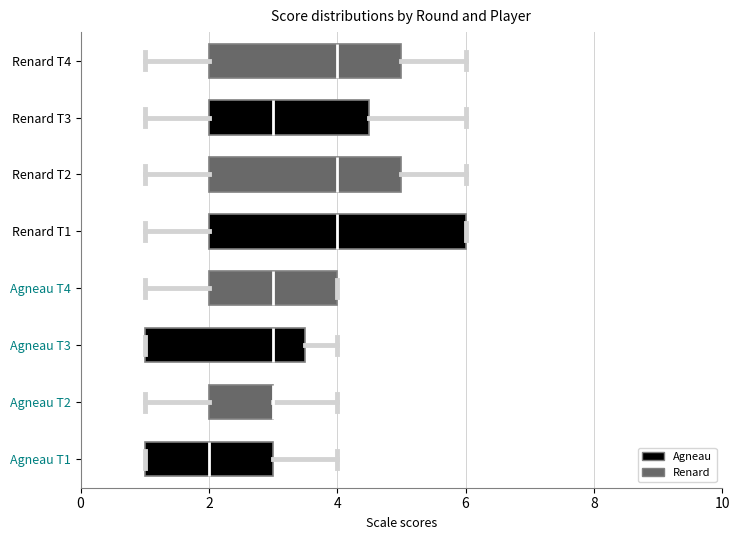

Reading bottom to top, transcribe this box plot: for each box, give where its median line is, the range the box spans, and where its two whiskers end, as read against the x-axis. The values are not printed on the chart, so give them approximately, as read against the axis.

Agneau T1: median 2.0, box 1.0 to 3.0, whiskers 1.0 to 4.0
Agneau T2: median 3.0 (drawn on the box's right edge), box 2.0 to 3.0, whiskers 1.0 to 4.0
Agneau T3: median 3.0, box 1.0 to 3.6, whiskers 1.0 to 4.0
Agneau T4: median 3.0, box 2.0 to 4.0, whiskers 1.0 to 4.0
Renard T1: median 4.0, box 2.0 to 6.0, whiskers 1.0 to 6.0
Renard T2: median 4.0, box 2.0 to 5.0, whiskers 1.0 to 6.0
Renard T3: median 3.0, box 2.0 to 4.6, whiskers 1.0 to 6.0
Renard T4: median 4.0, box 2.0 to 5.0, whiskers 1.0 to 6.0